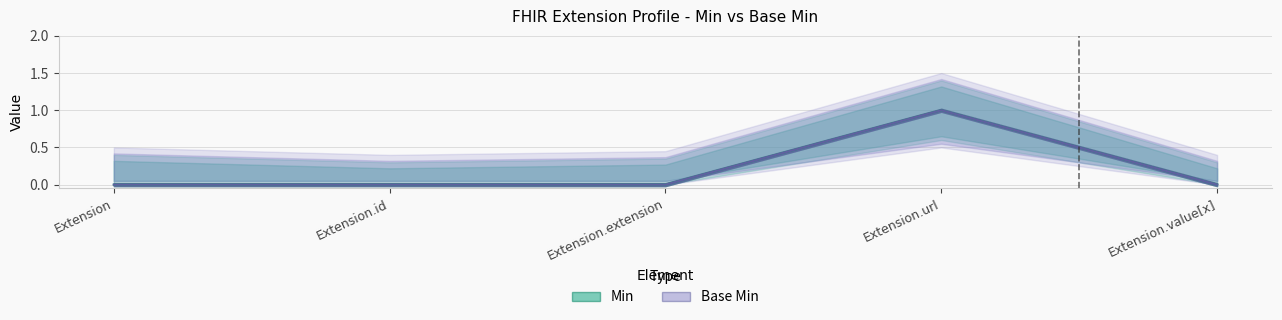

The value of Base Min at Extension is 0. True or false?

True